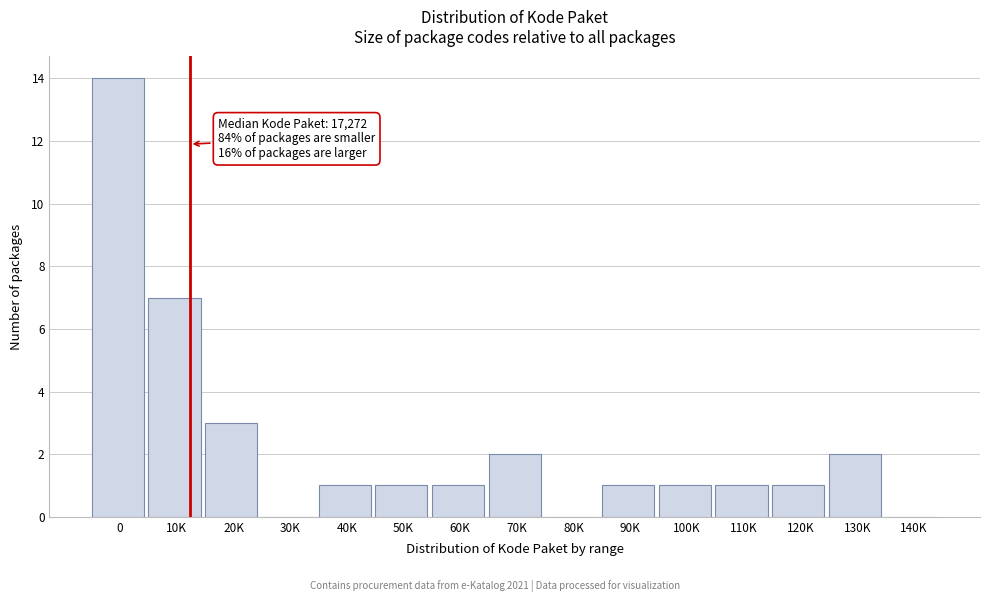

Reading left to right, what are all the values shown in this chart?

0=14	10K=7	20K=3	30K=0	40K=1	50K=1	60K=1	70K=2	80K=0	90K=1	100K=1	110K=1	120K=1	130K=2	140K=0